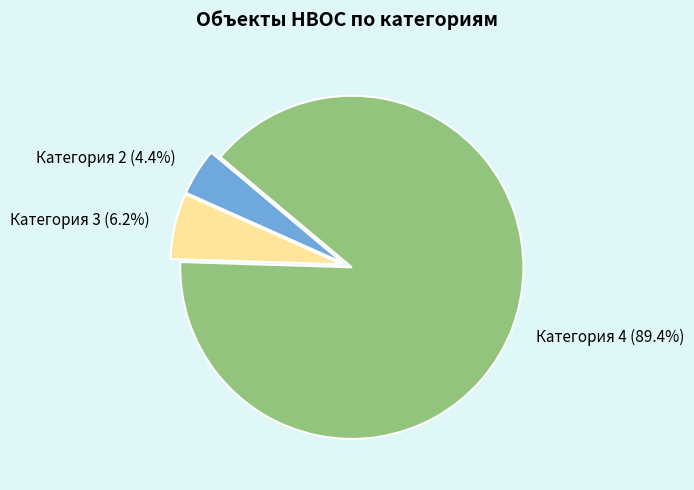

Count the number of slices in the pie.

3